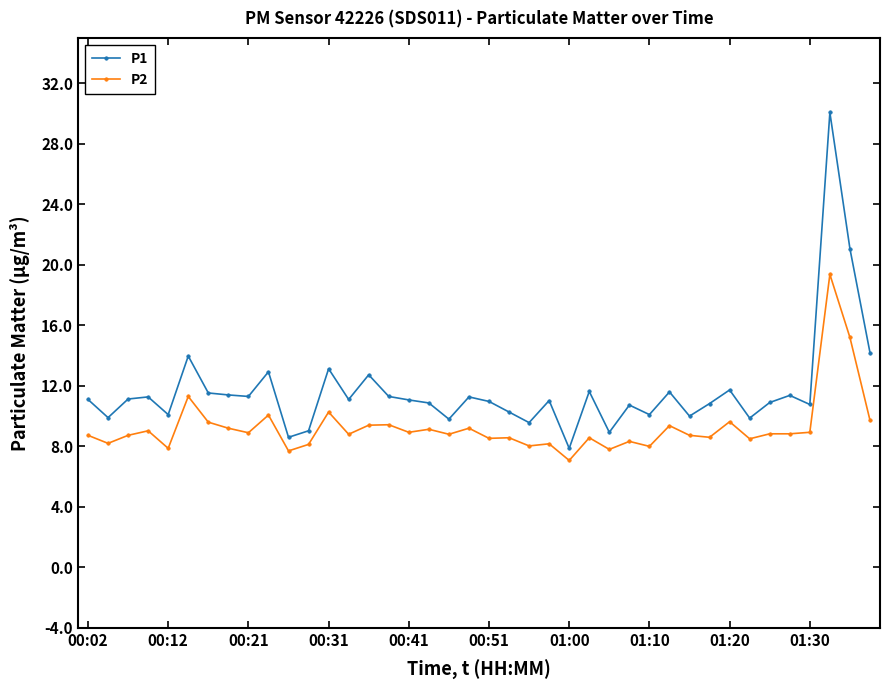

What are all the series names shown in the legend?

P1, P2